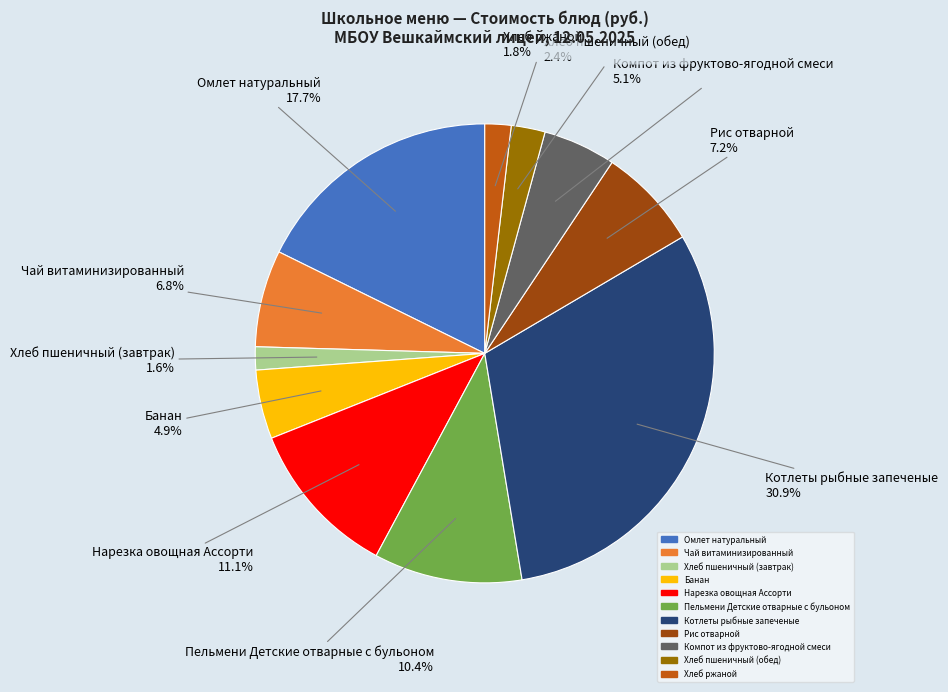

The Котлеты рыбные запеченые slice represents 31% of the pie. True or false?

True